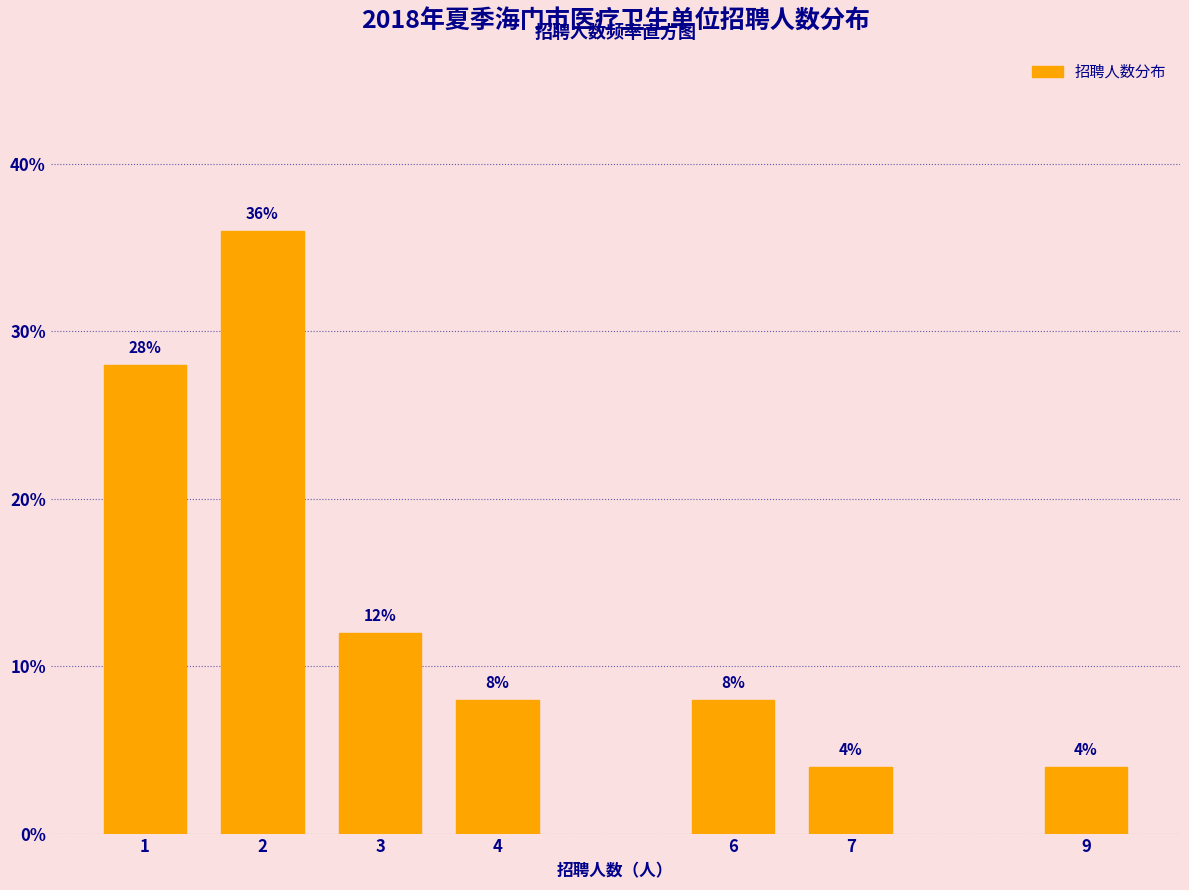

Reading left to right, list all the values displayed in this chart.

1=28.0	2=36.0	3=12.0	4=8.0	6=8.0	7=4.0	9=4.0